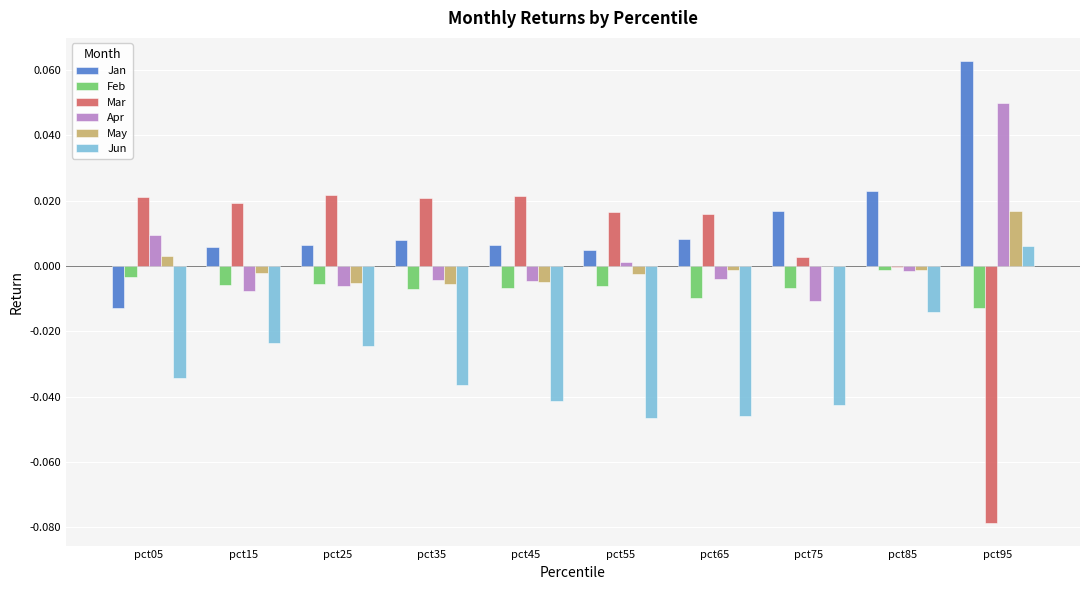

Which series has the largest range (max minus min)?

Mar